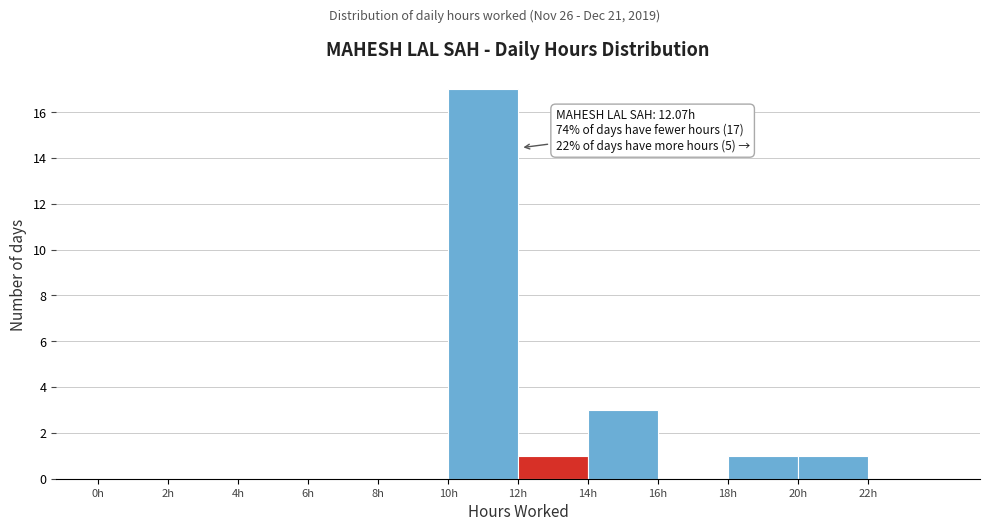

Which range on the x-axis has the tallest bar?

10 to 12